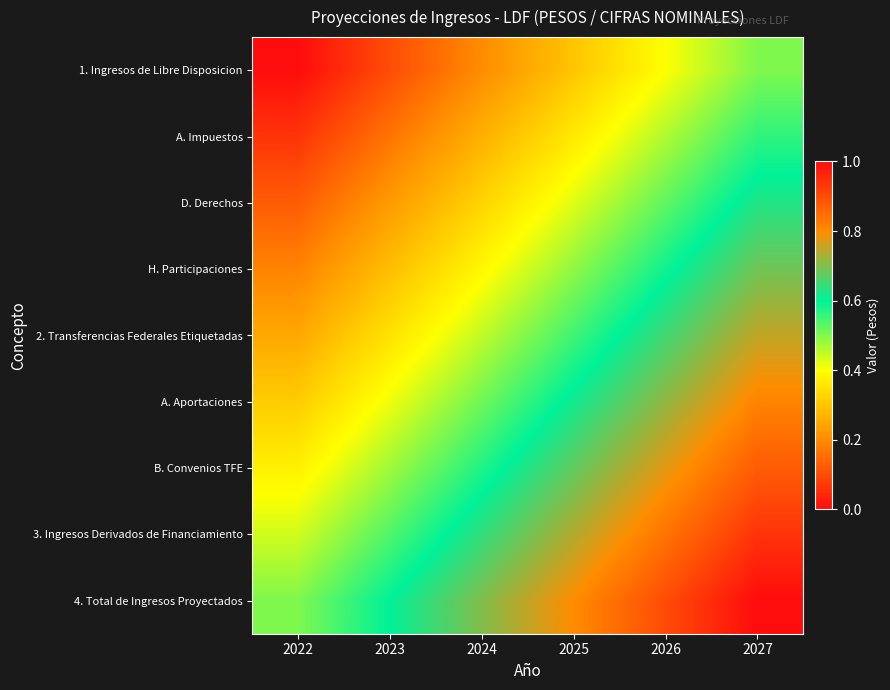

What is the total value across all series at 2025?

5.0